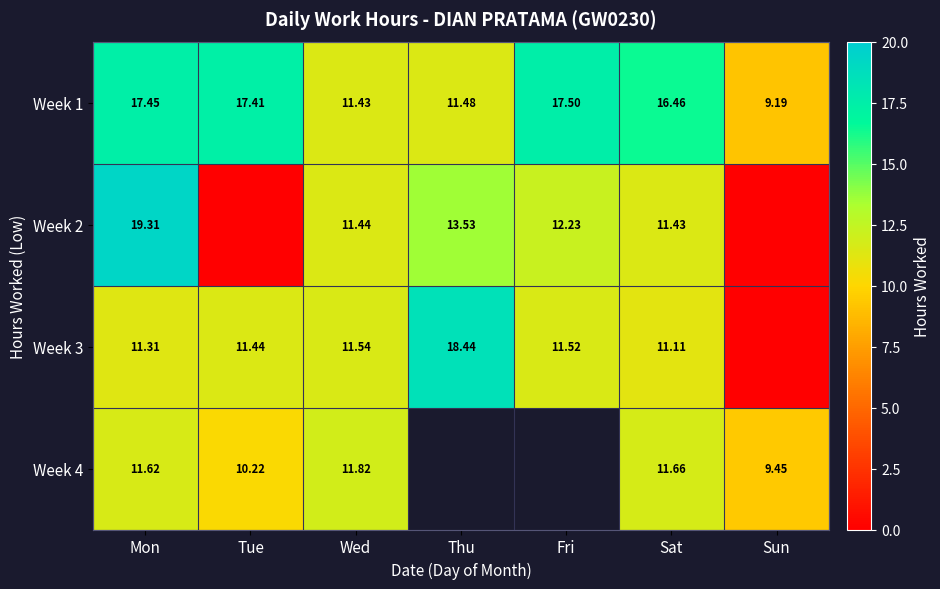

How many data points in Week 1 are less than 16?

3